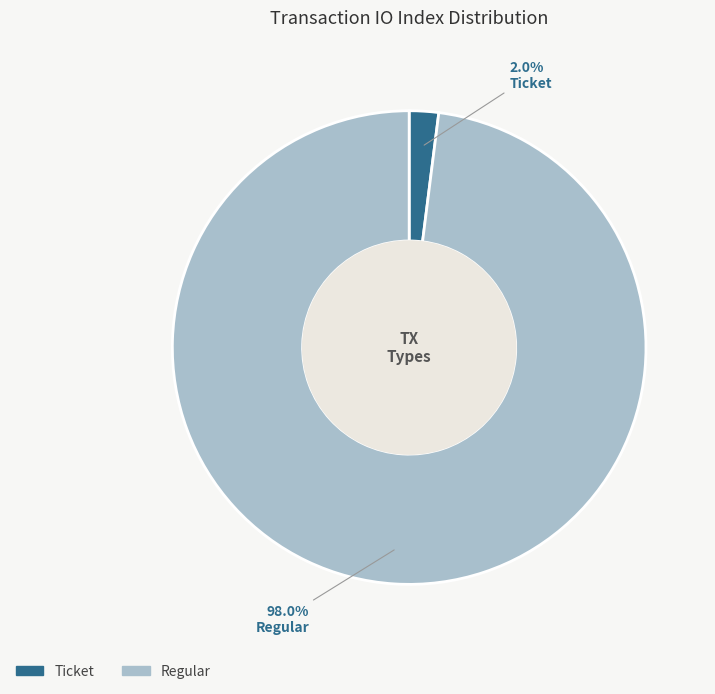

Is the sum of Regular and Ticket greater than half?

Yes